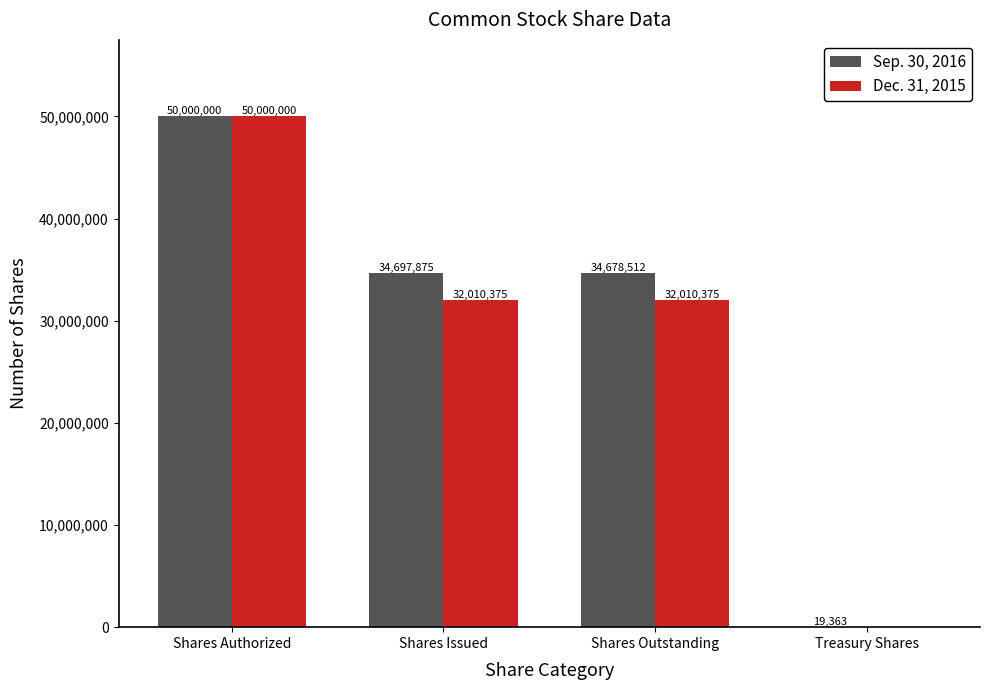

Which series has the largest total across all categories?

Sep. 30, 2016